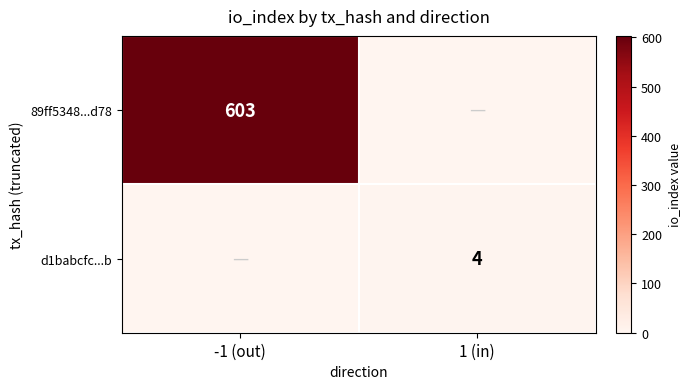

Is it true that d1babcfc...b equals 2 at 1 (in)?

False